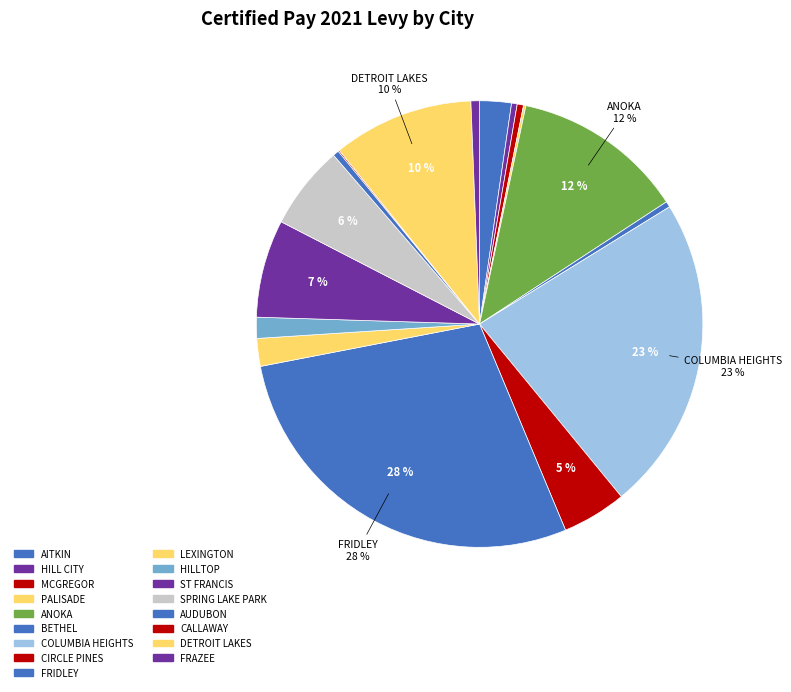

Between ANOKA and MCGREGOR, which is larger?

ANOKA